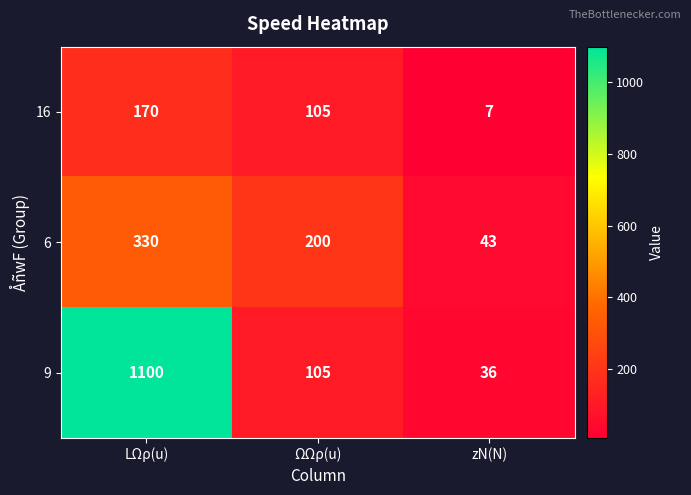

Which series has the largest total across all categories?

9